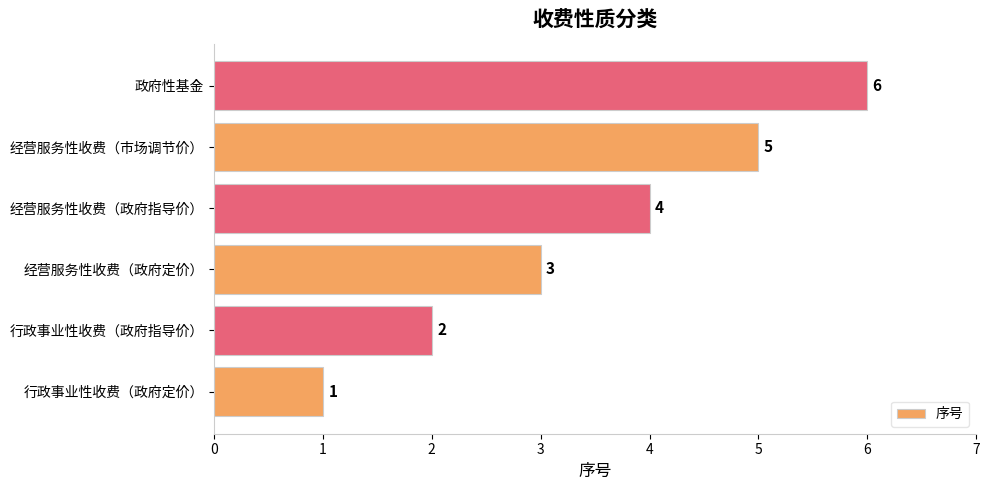

How many values are below 4?

3